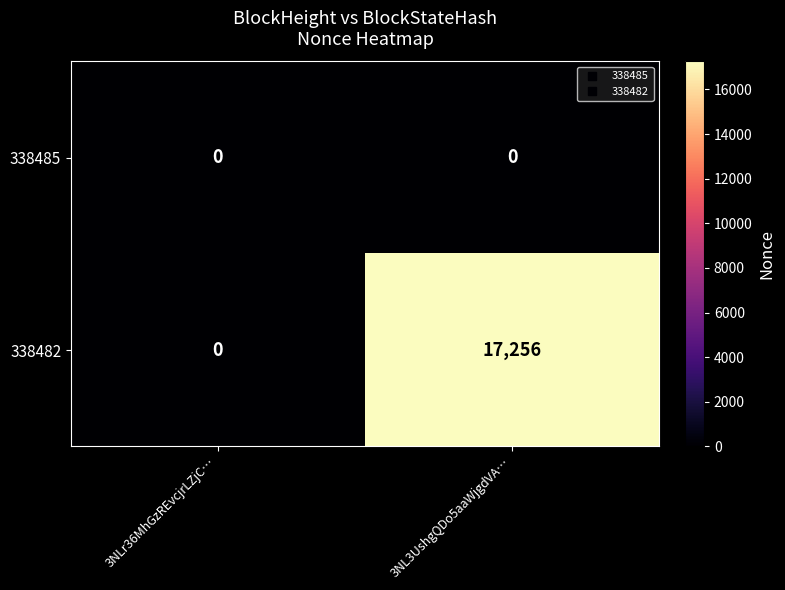

What is the difference between the 338482 values at 3NL3UshgQDo5aaWjgdVA… and 3NLr36MhGzREvcjrLZjC…?

17256